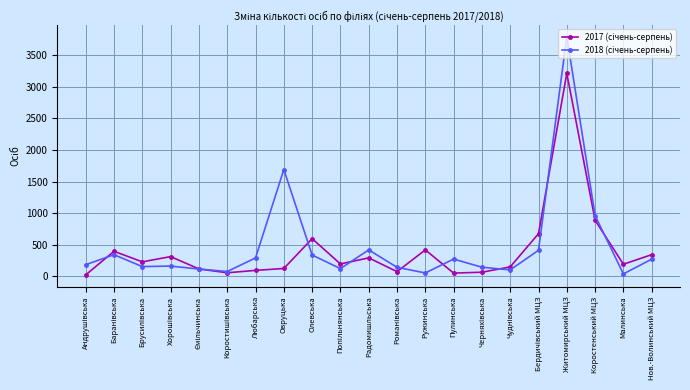

What is the label of the 14th point from the left?

Пулинська